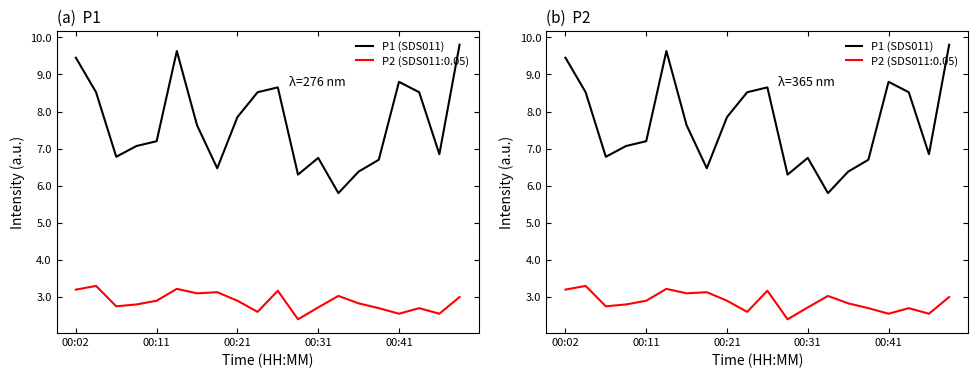

What is the greatest value displayed?

9.8